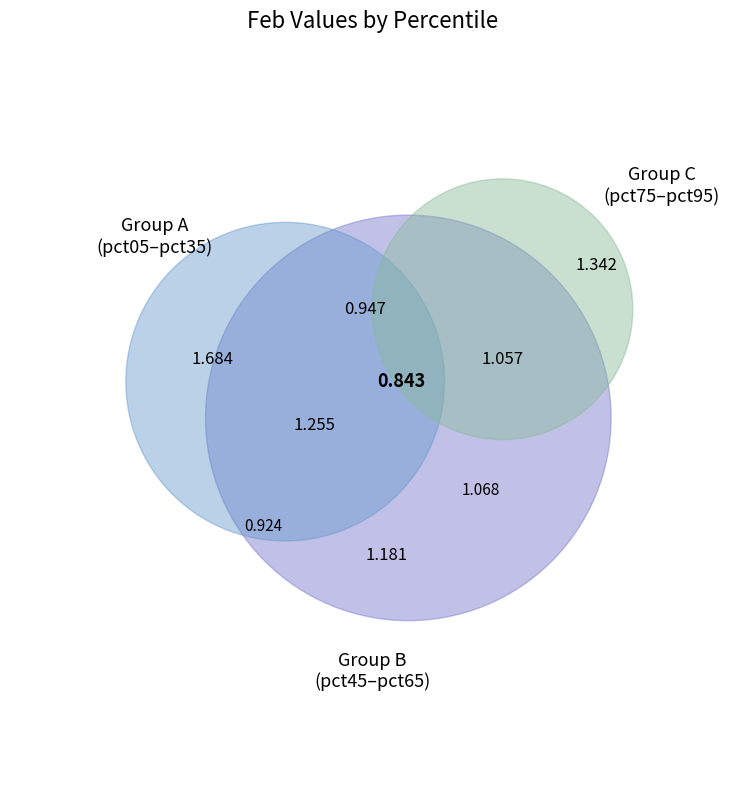

Rank the categories by value from lowest to highest.

pct55, pct65, pct45, pct35, pct75, pct85, pct95, pct25, pct15, pct05